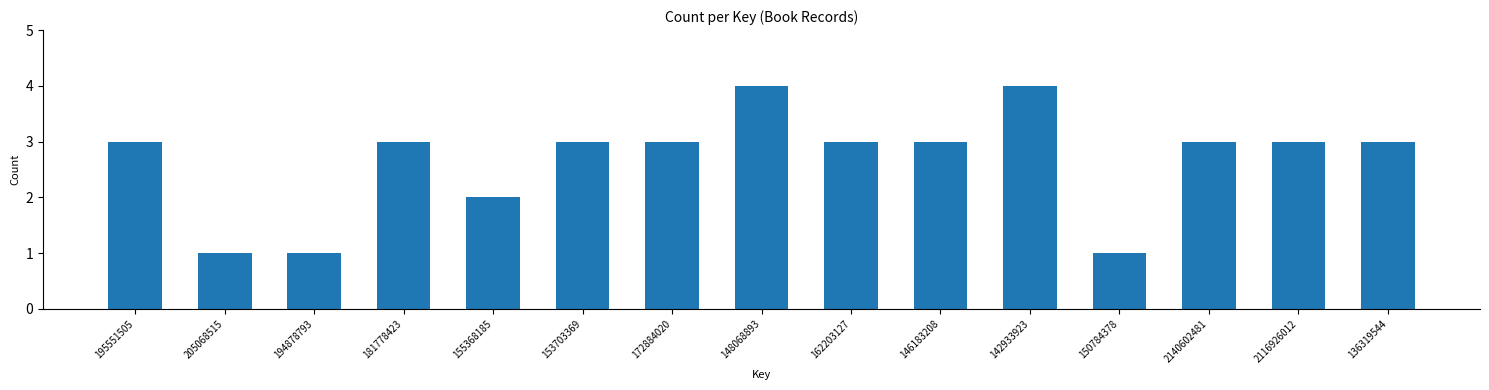

Reading left to right, list all the values displayed in this chart.

3	1	1	3	2	3	3	4	3	3	4	1	3	3	3